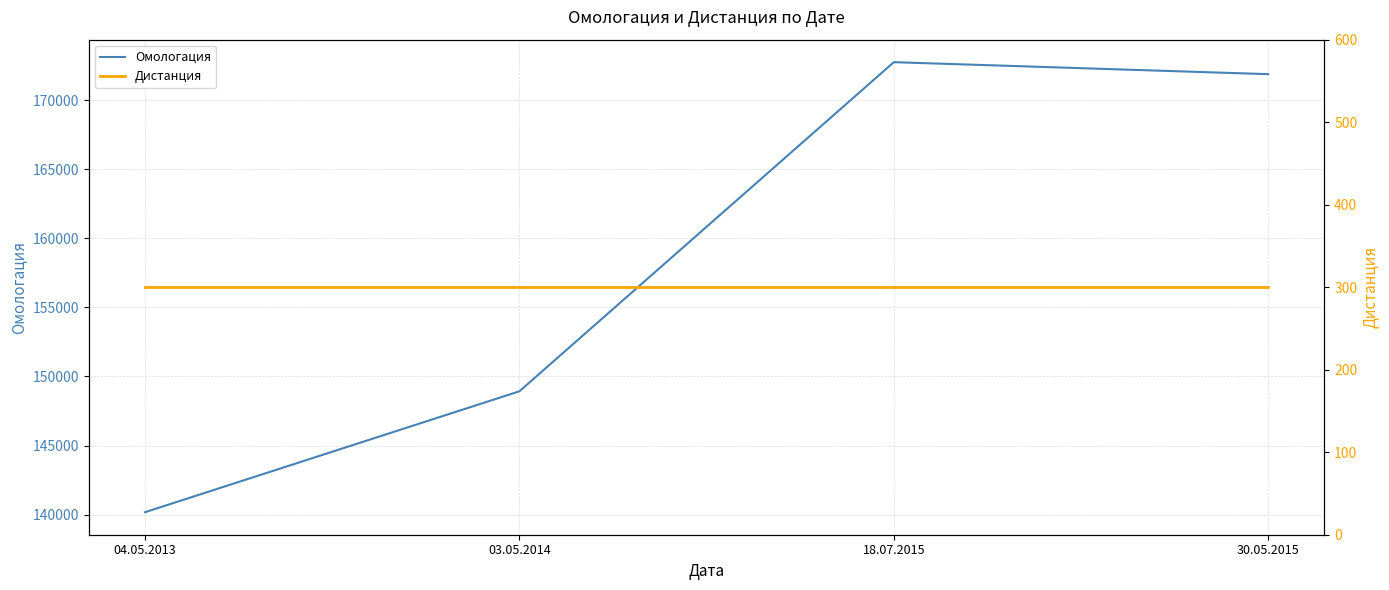

Between 04.05.2013 and 03.05.2014, which is larger?

03.05.2014